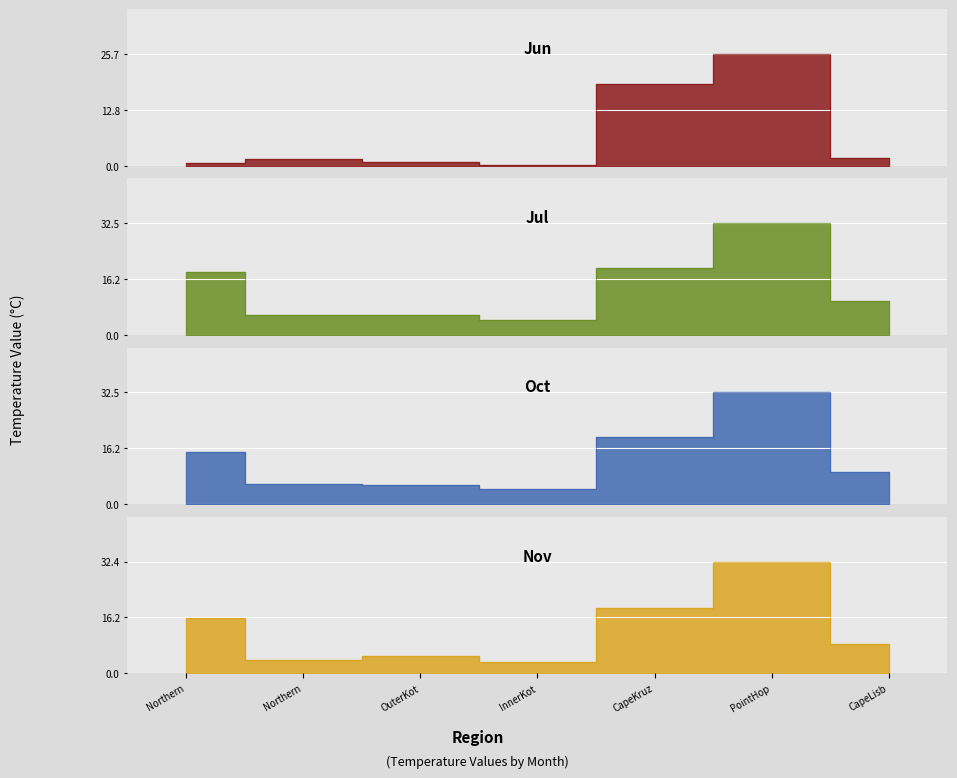

True or false: Jul and Oct intersect in this chart.

False